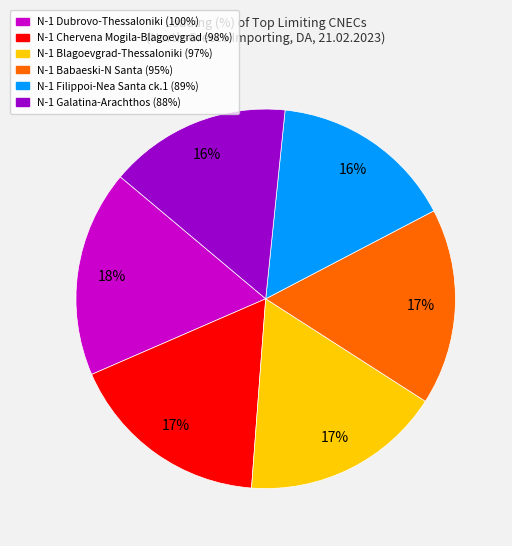

To the nearest percent, what is the difference between the largest and smallest slice percentages?

2%